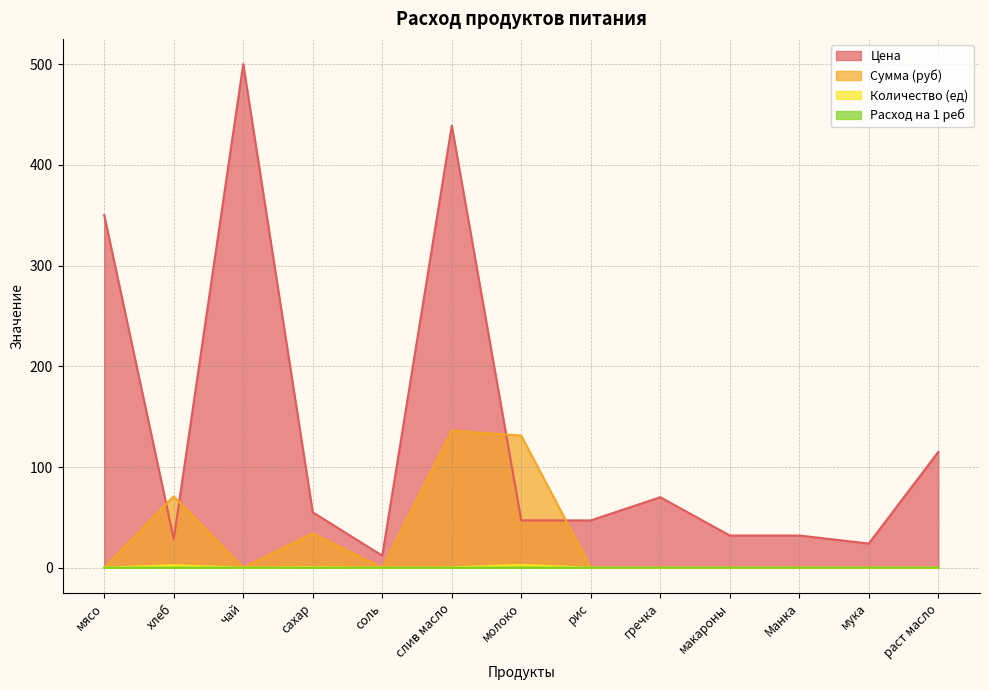

Which series has the largest range (max minus min)?

Цена